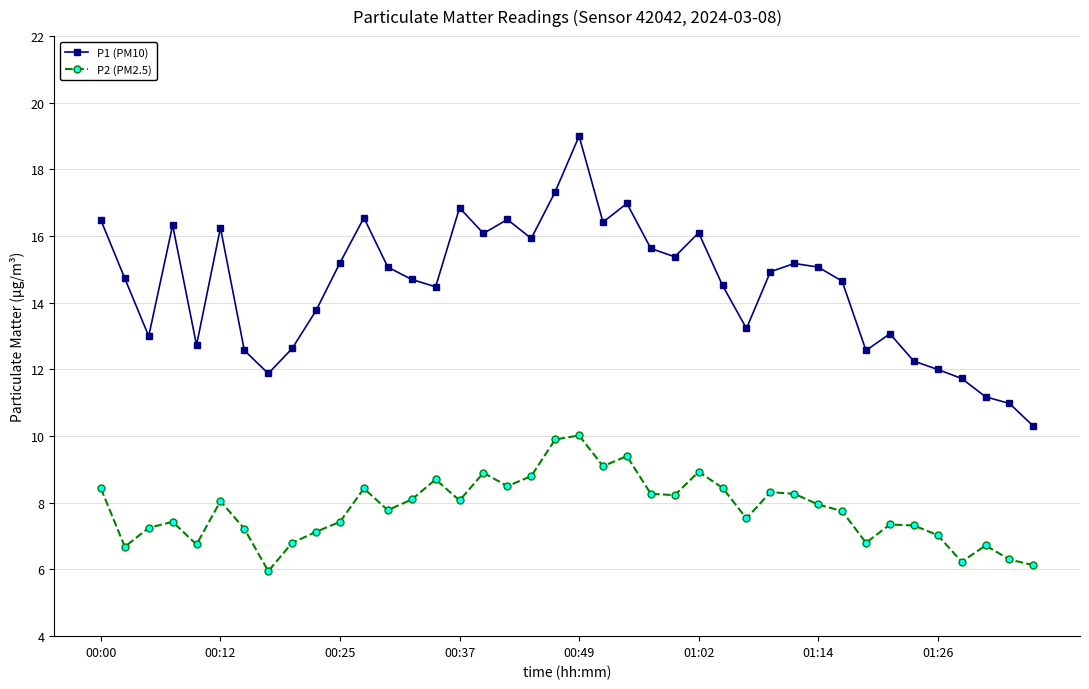

True or false: P1 (PM10) and P2 (PM2.5) cross at least once.

False